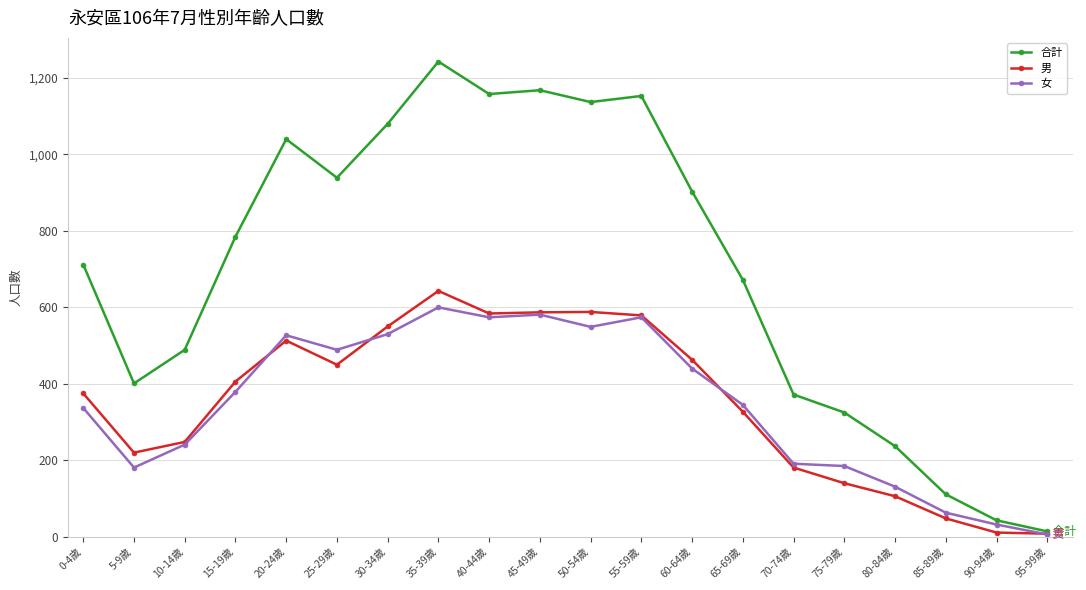

What is the difference between the 合計 values at 10-14歲 and 80-84歲?

252